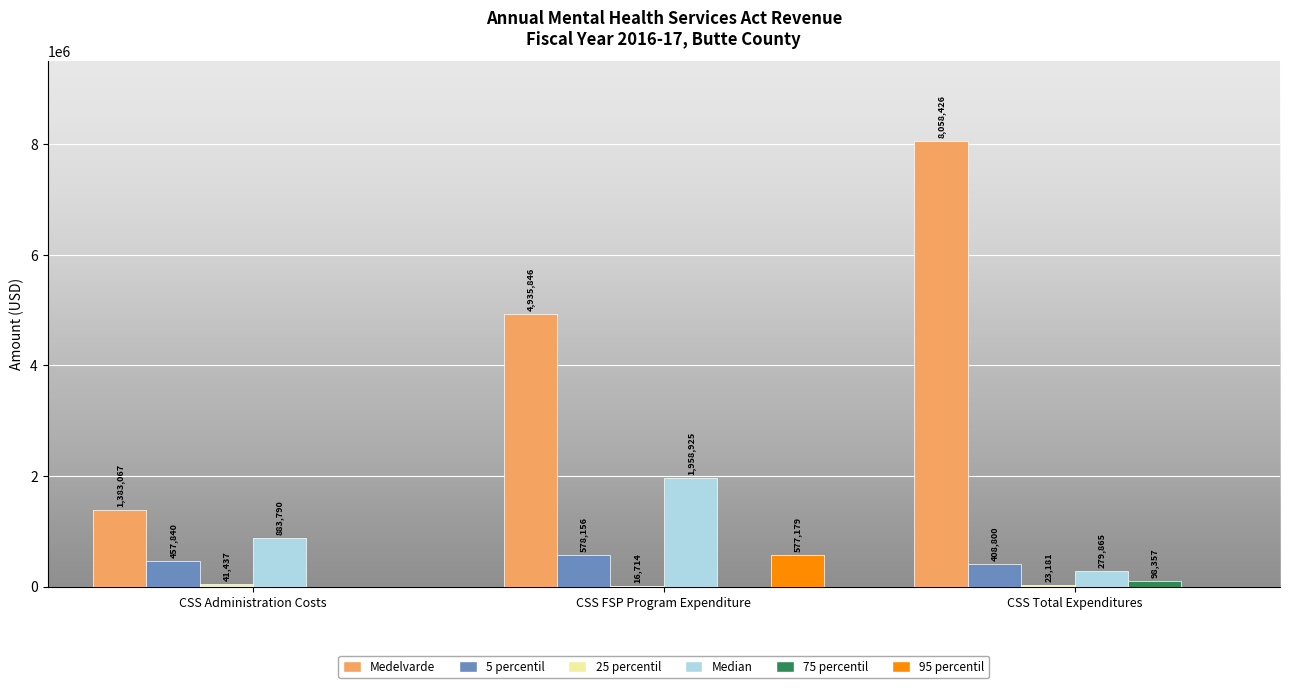

How many 95 percentil values are between 0 and 577179?

3